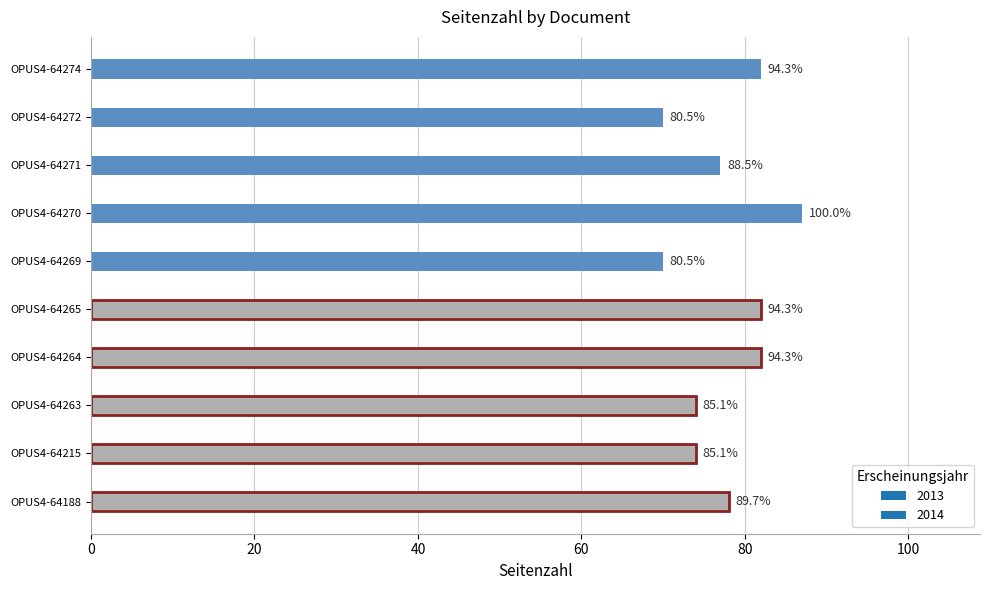

Rank the categories by value from highest to lowest.

OPUS4-64270, OPUS4-64274, OPUS4-64265, OPUS4-64264, OPUS4-64188, OPUS4-64271, OPUS4-64263, OPUS4-64215, OPUS4-64272, OPUS4-64269